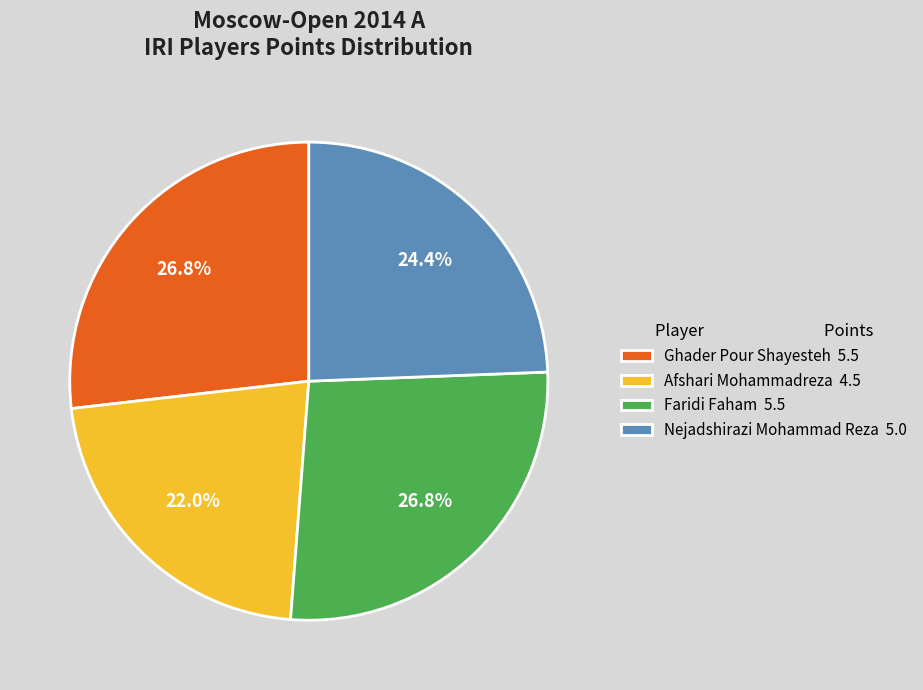

Is it true that Faridi Faham is 10% of the pie?

False